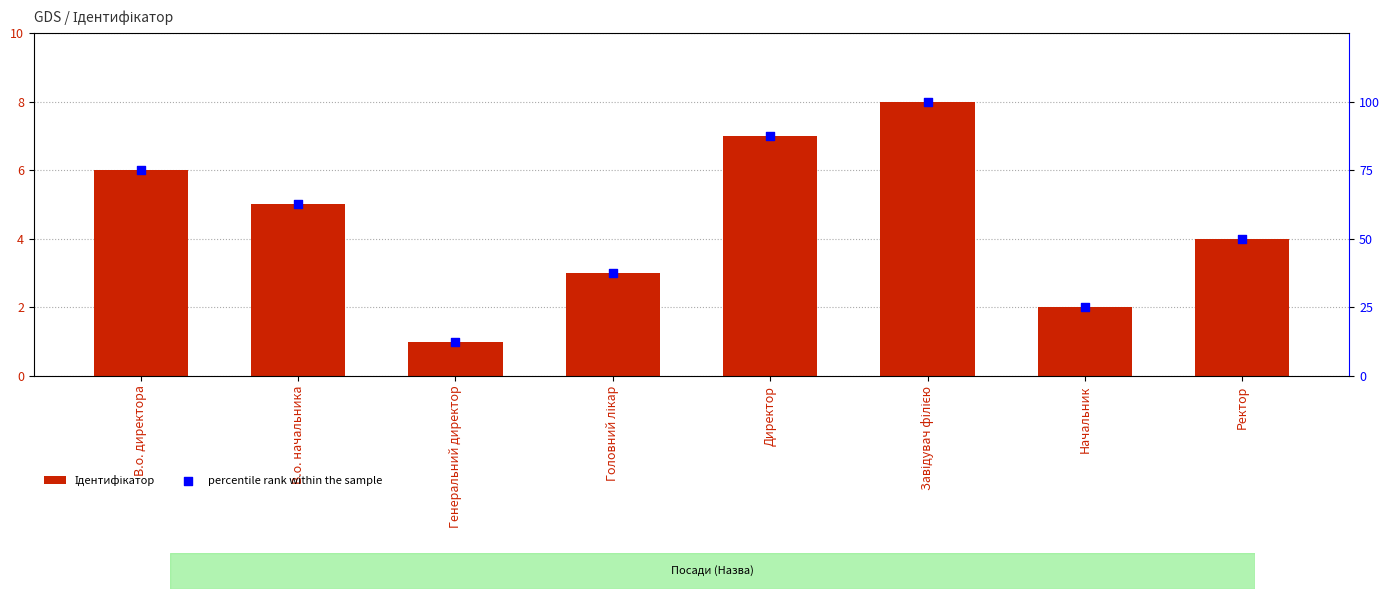

Which series contains the highest Y value?

percentile rank within the sample